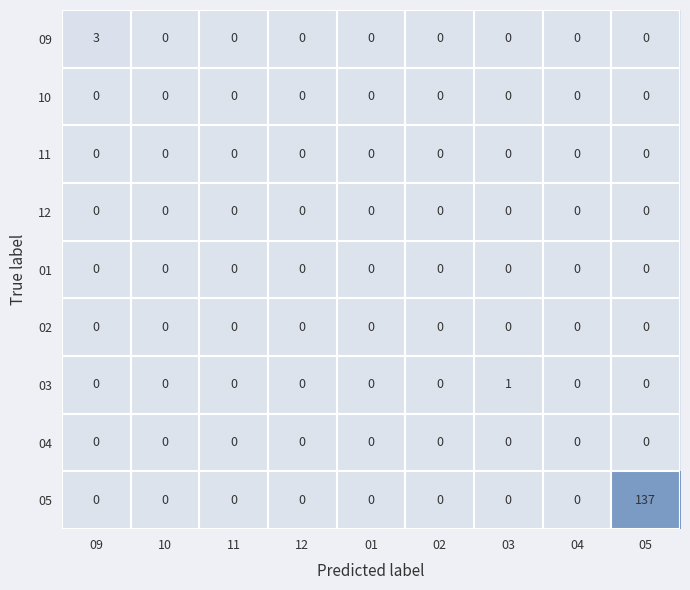

At which category is the sum across all series the highest?

05